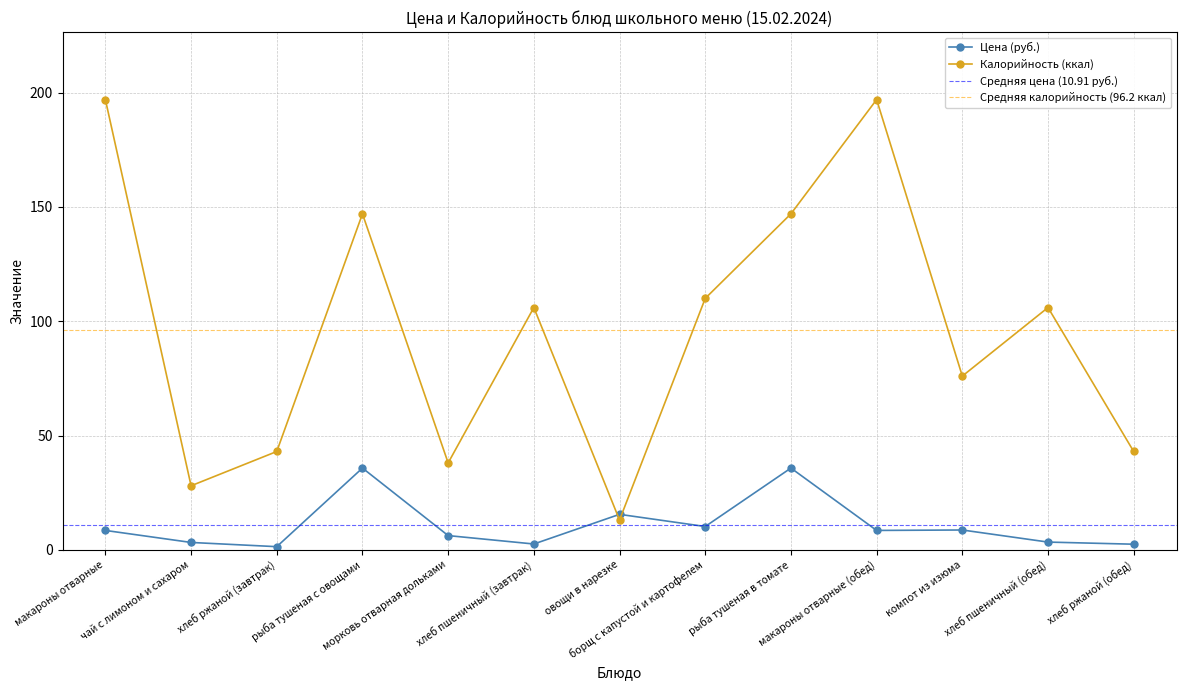

The value of Цена (руб.) at хлеб ржаной (обед) is 1.5. True or false?

False